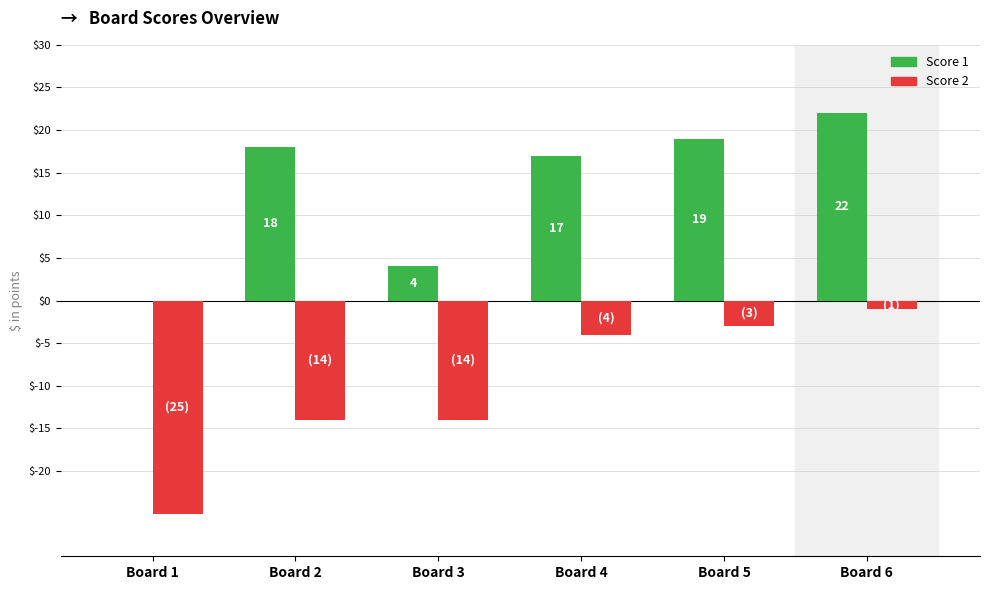

How many groups of bars are there?

6